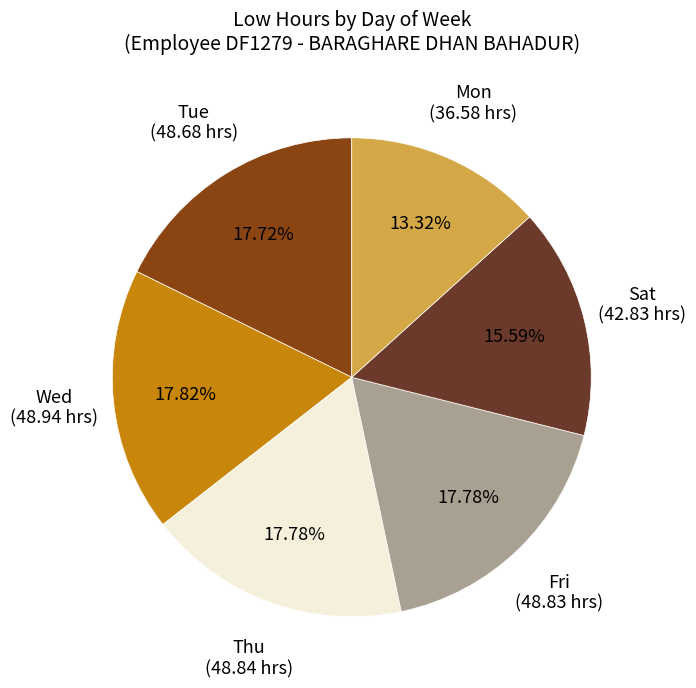

How many segments does this pie chart have?

6